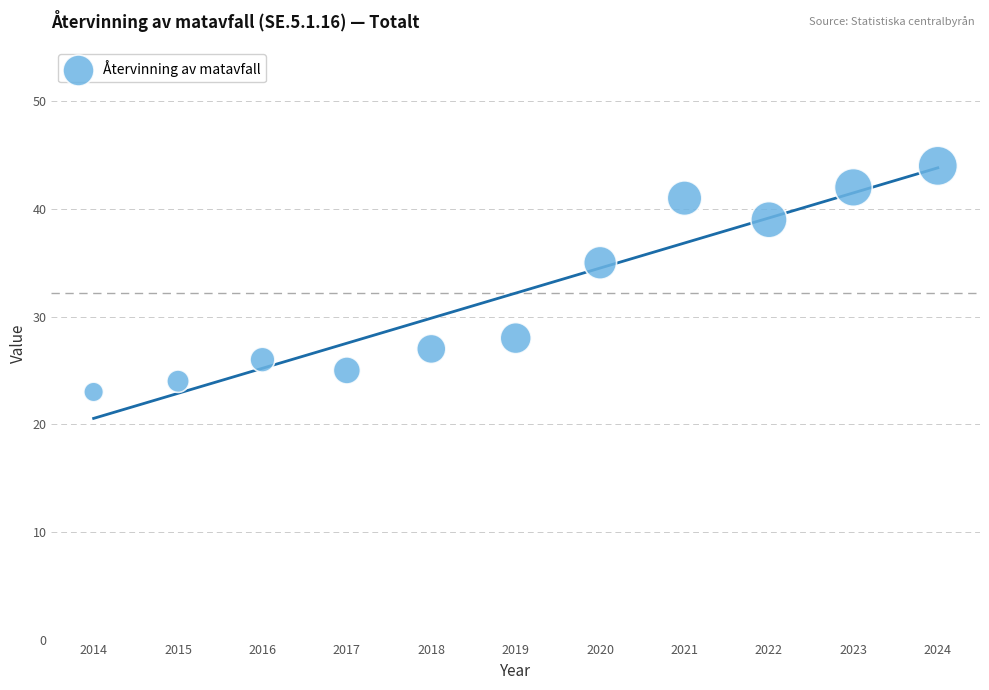

What is the average X value?

2019